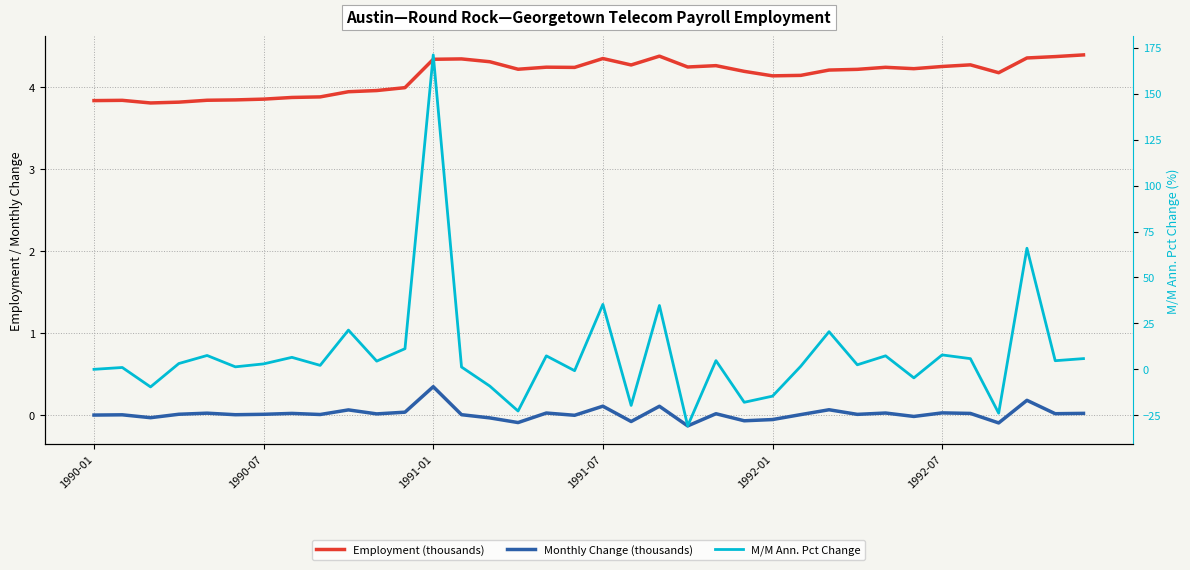

What is the average value of the Employment (thousands) series?

4.1